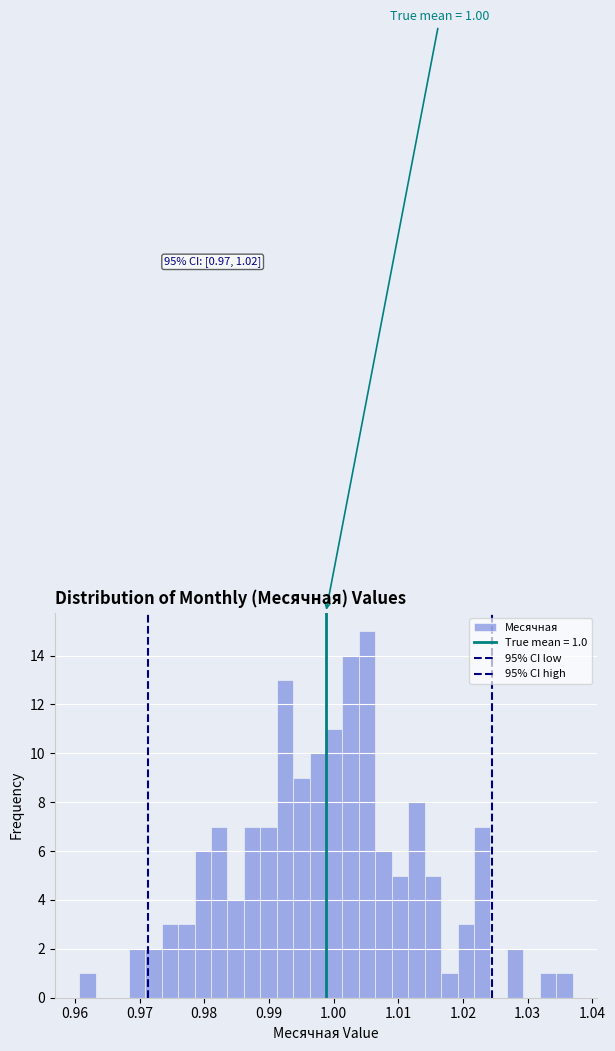

Read against the x-axis, roughly where is the centre of the tallest bar?

1.005